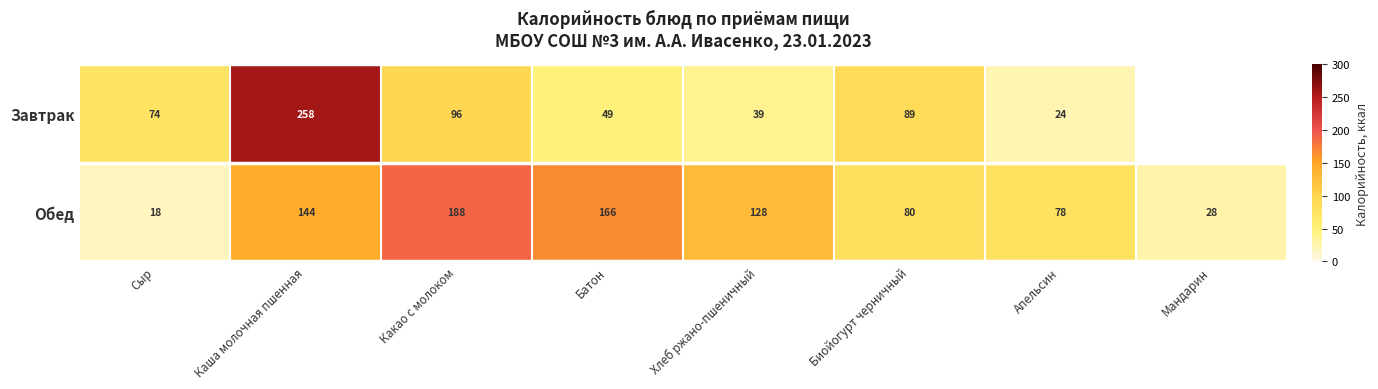

How many series are shown in this chart?

2